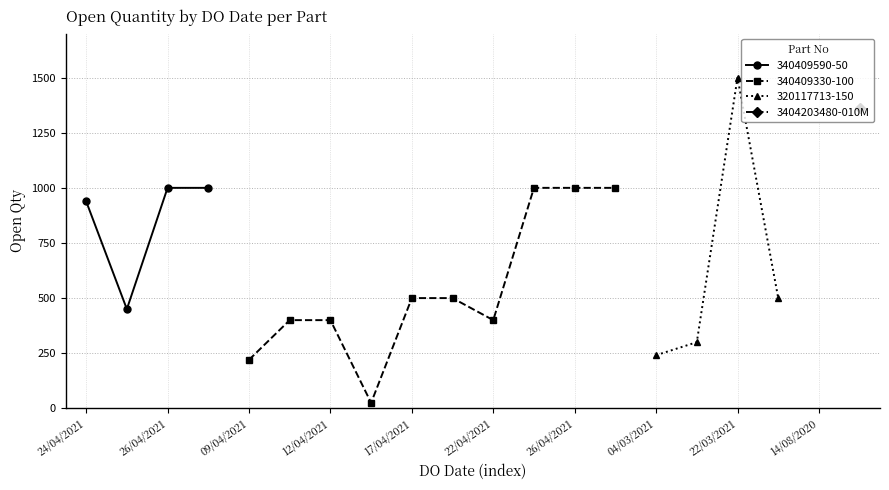

What is the change in value from 27/04/2021 to 04/03/2021?

-759